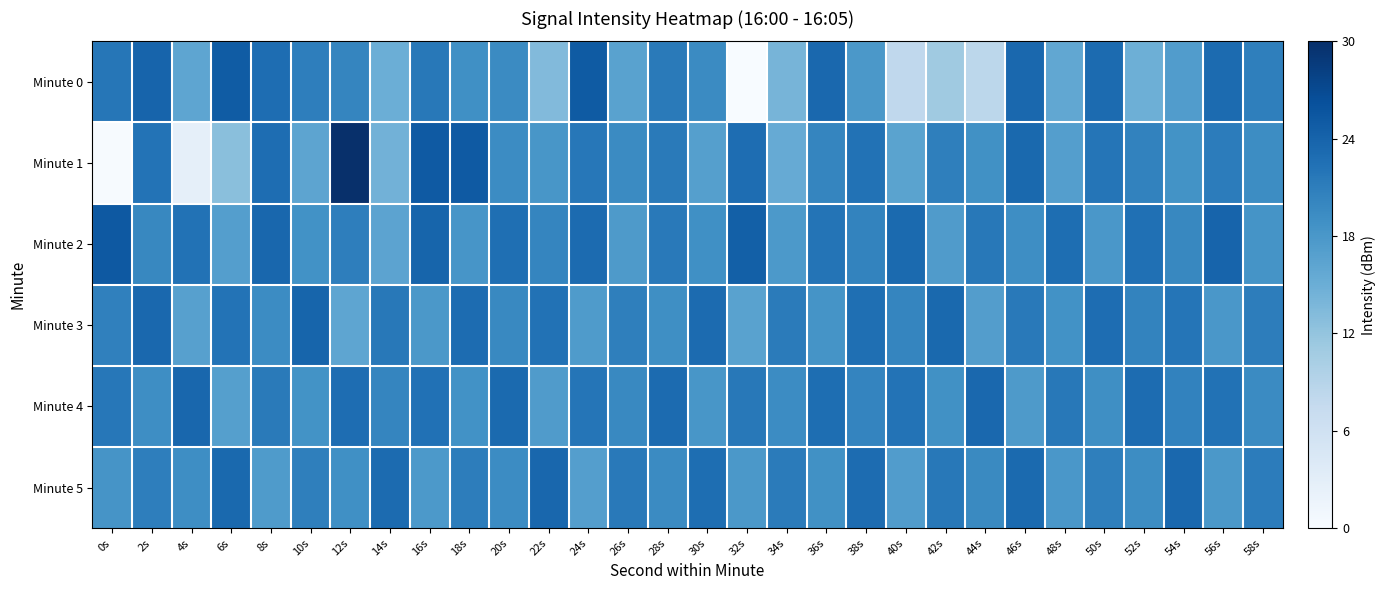

Between 14s and 22s, which series saw the biggest shift?

Minute 2